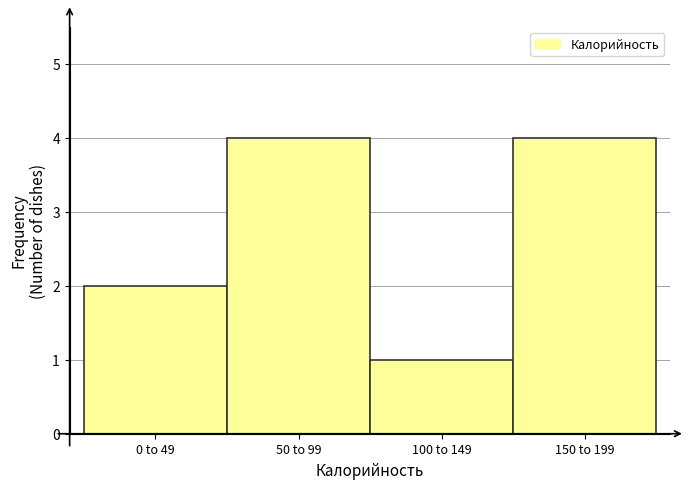

Reading right to left, transcribe all the data shown in this chart.

4	1	4	2